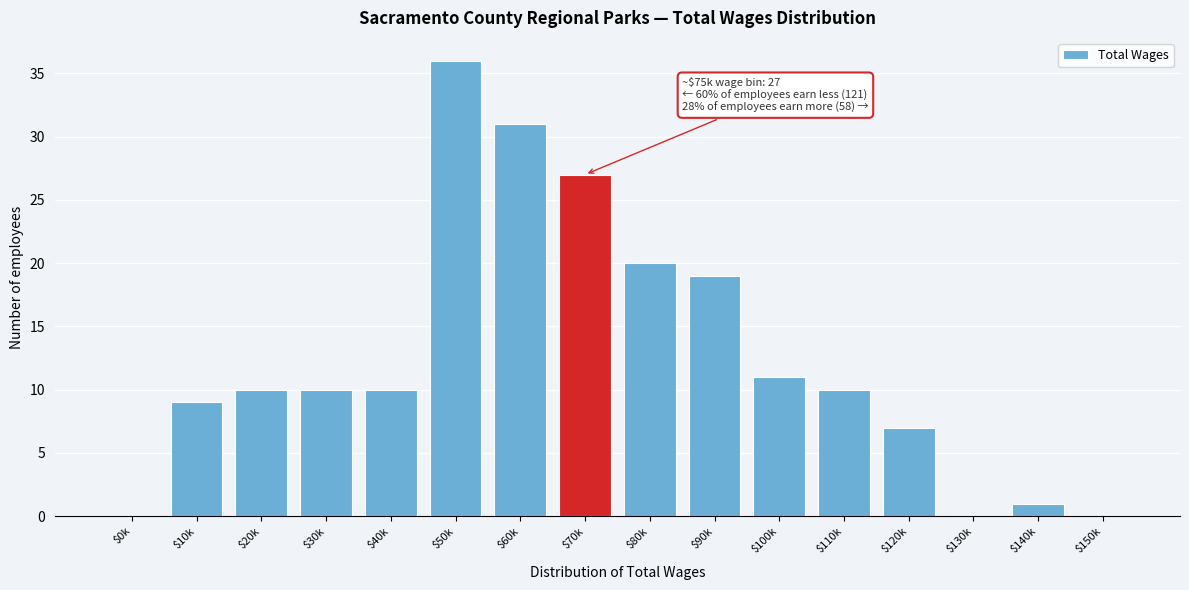

True or false: the data shows 16 at $70k.

False